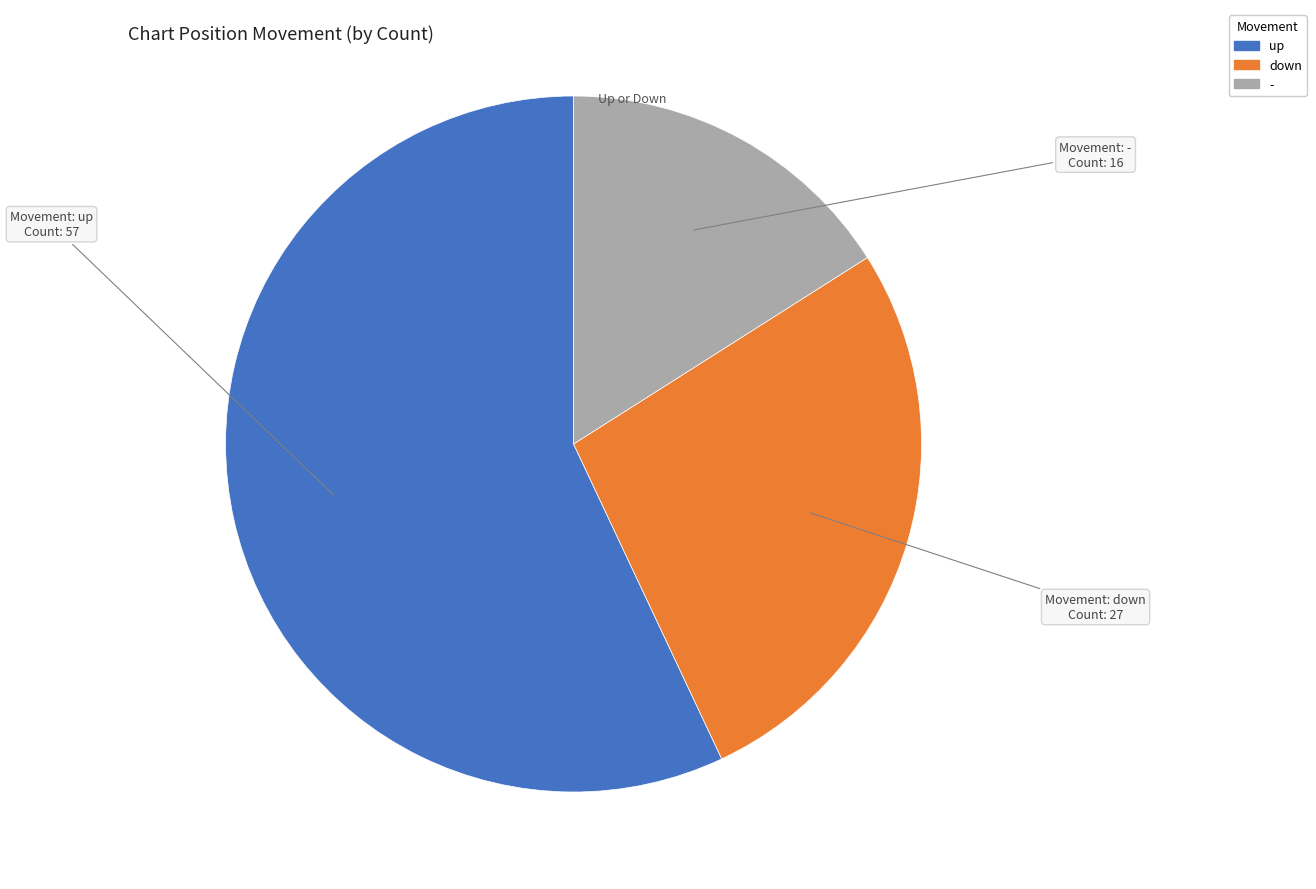

What is the ratio of the value at up to the value at down?

2.1